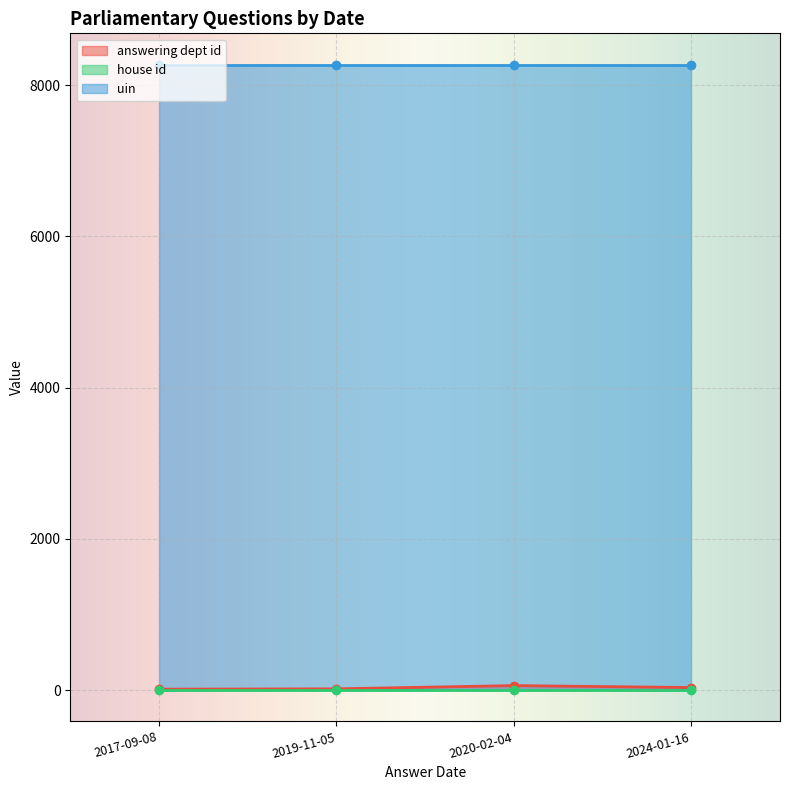

How many categories are shown in the chart?

4